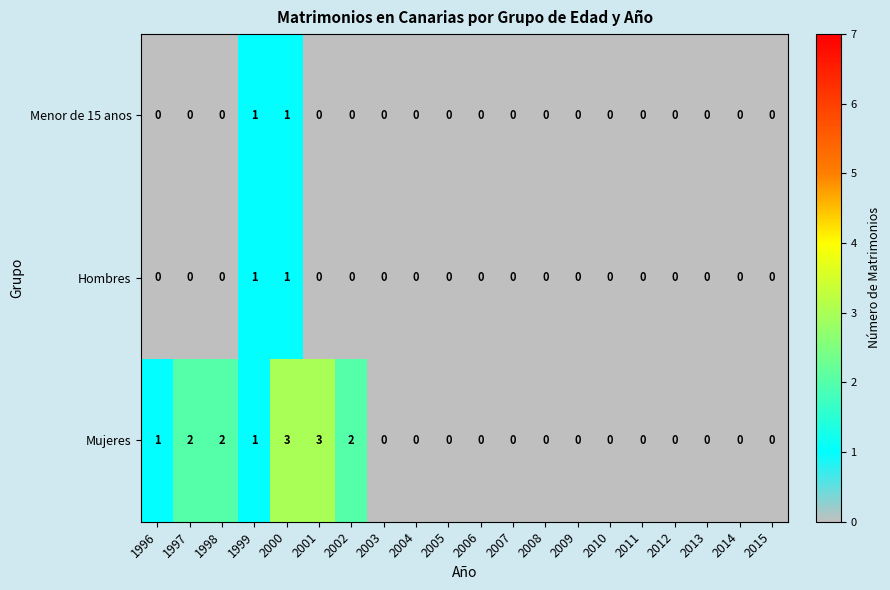

True or false: Hombres has a value of 0 at 2004.

True